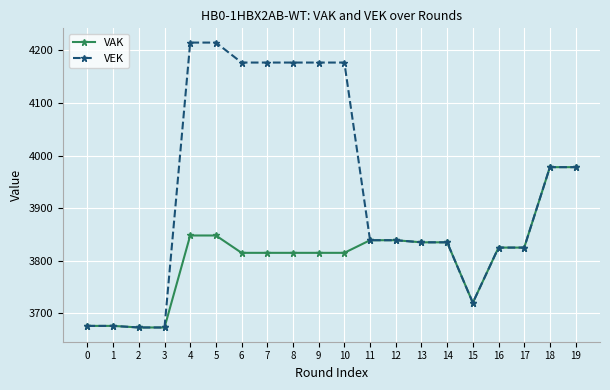

What is the total value across all series at 14?

7670